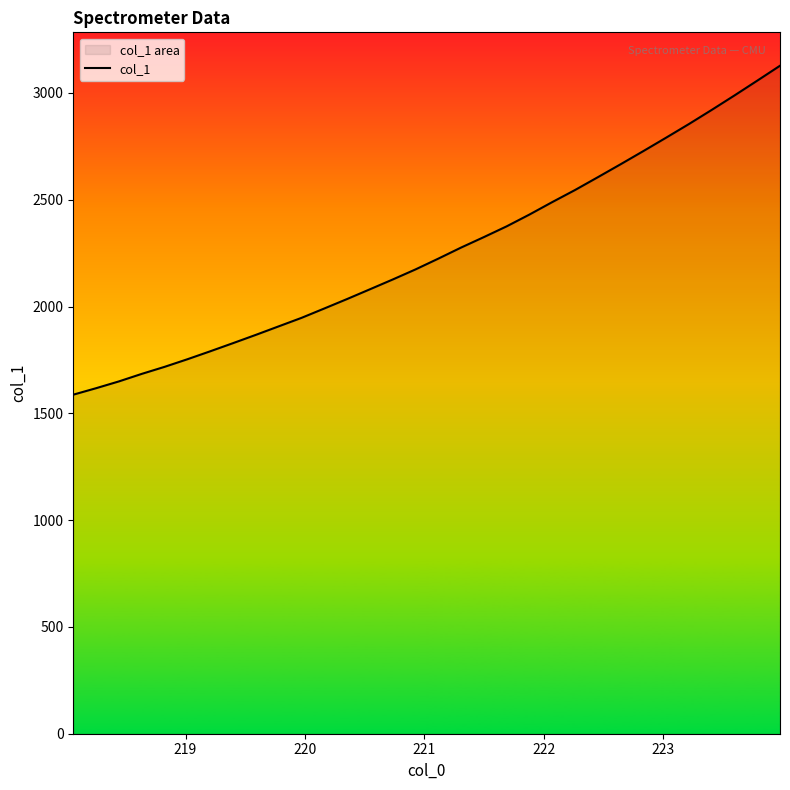

Does the chart display data point markers on the line(s)?

No